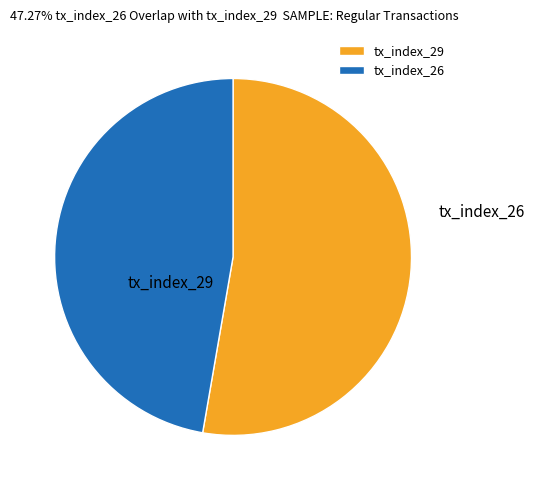

Combined, what portion of the pie is tx_index_29 and tx_index_26?

100.0%